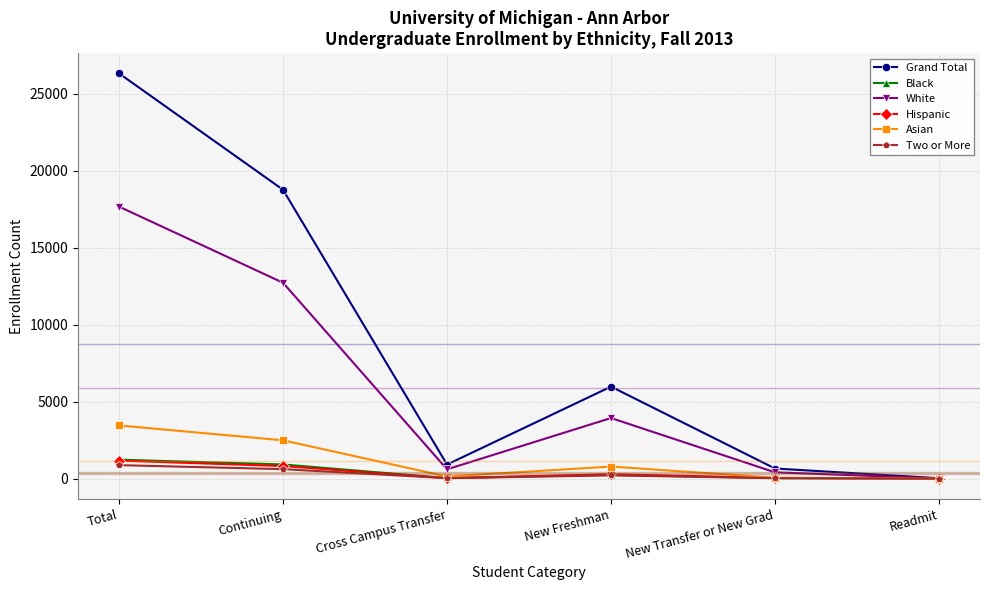

Which category has the highest value in the White series?

Total